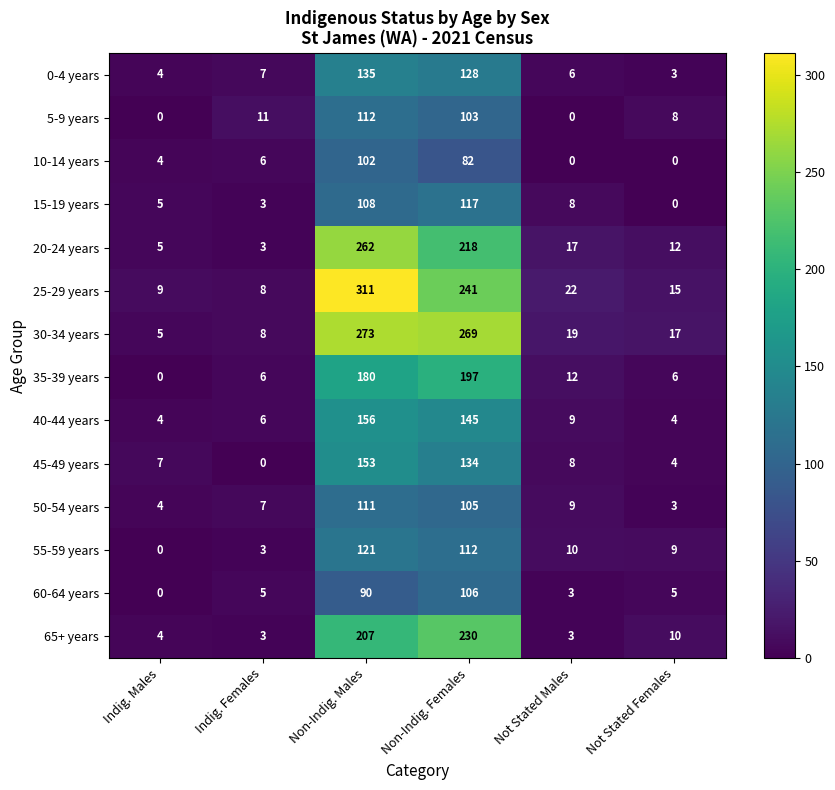

Rank the categories by 50-54 years value from lowest to highest.

Not Stated Females, Indig. Males, Indig. Females, Not Stated Males, Non-Indig. Females, Non-Indig. Males